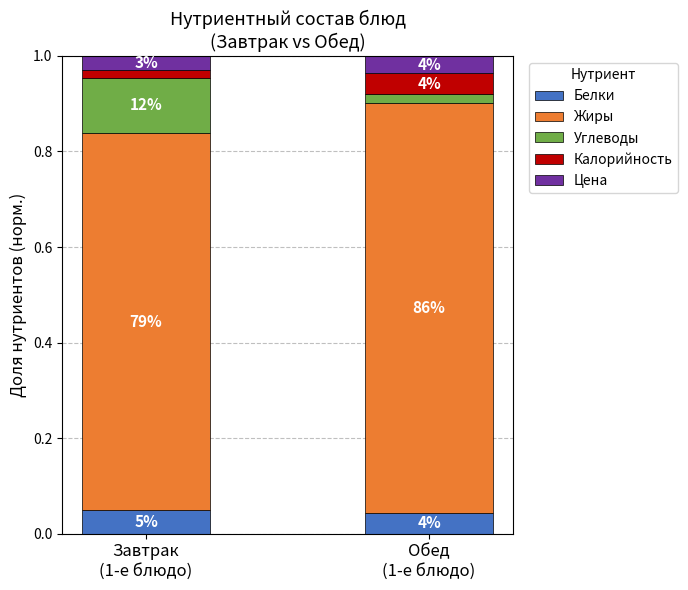

What position from the left is Завтрак
(1-е блюдо)?

1